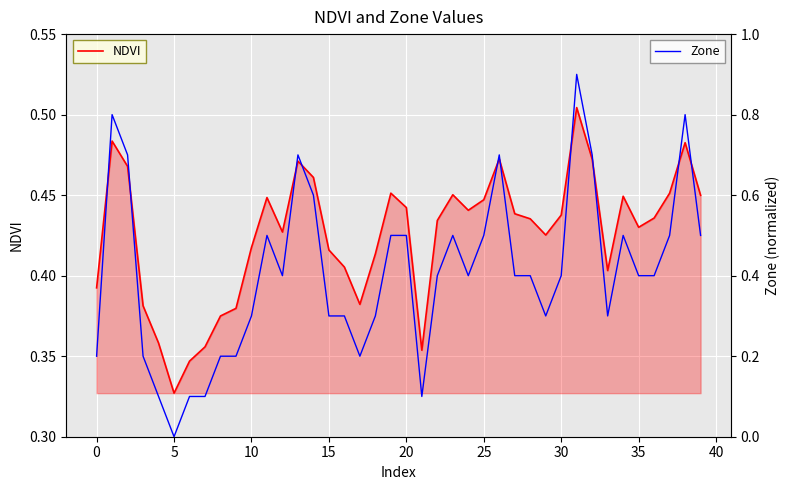

Where is NDVI nearest to the value 0?

5